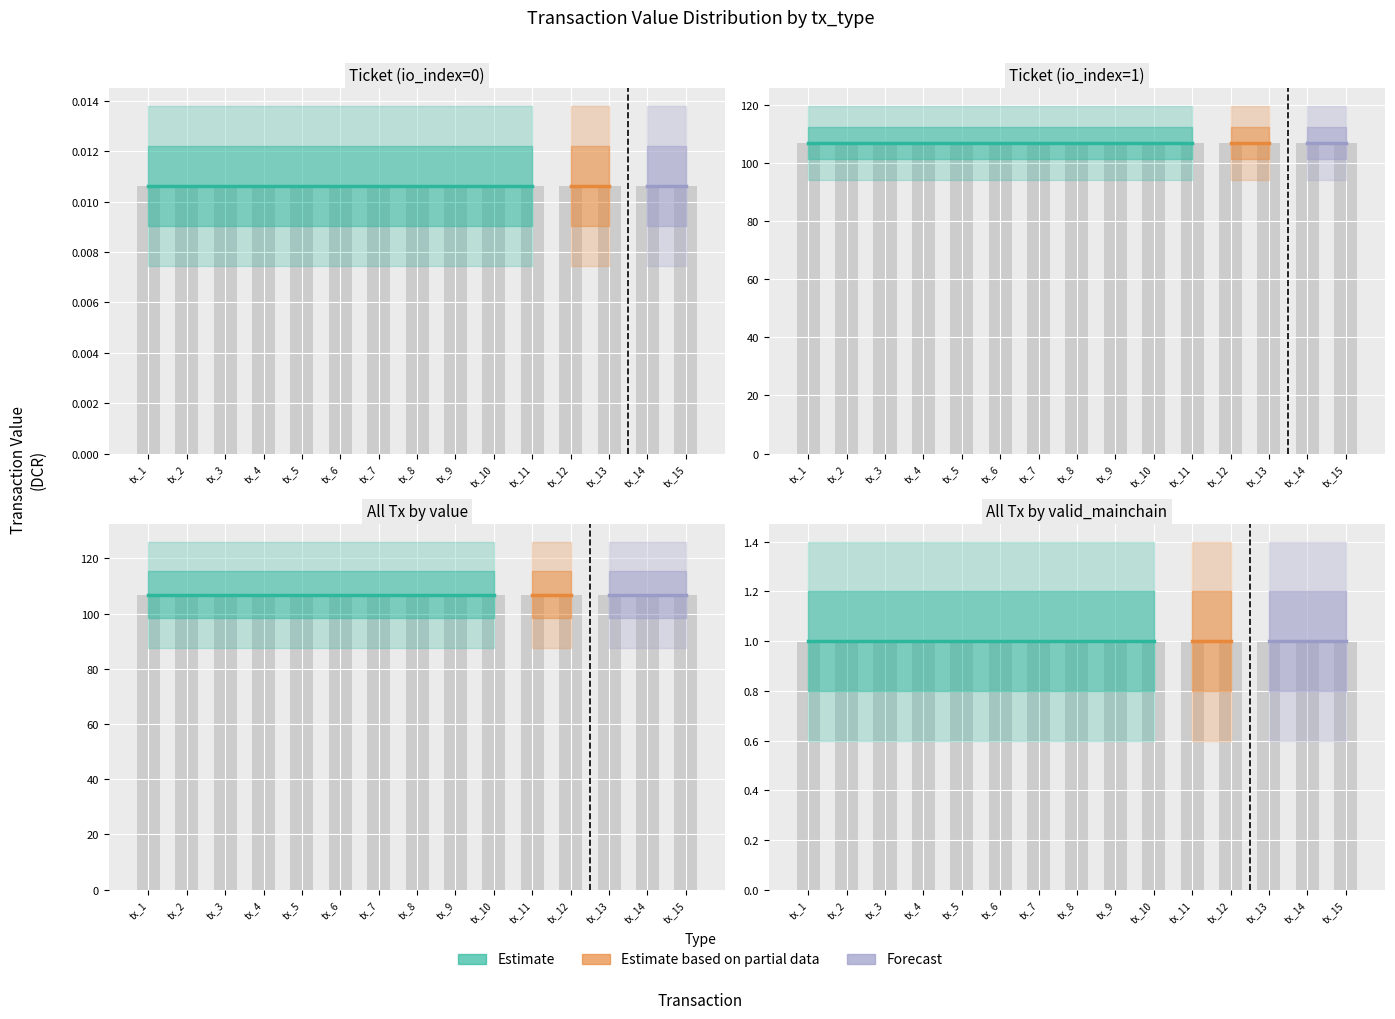

What is the total value across all series at tx_12?

108.8